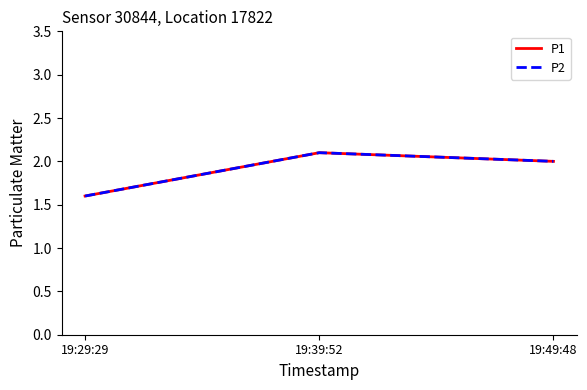

Between 19:39:52 and 19:49:48, which series saw the biggest shift?

P1